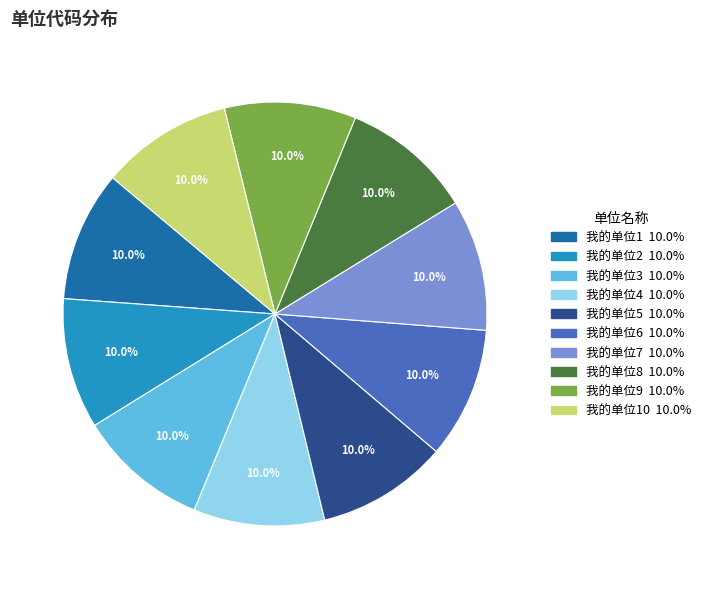

Is there any slice that represents more than half of the pie?

No